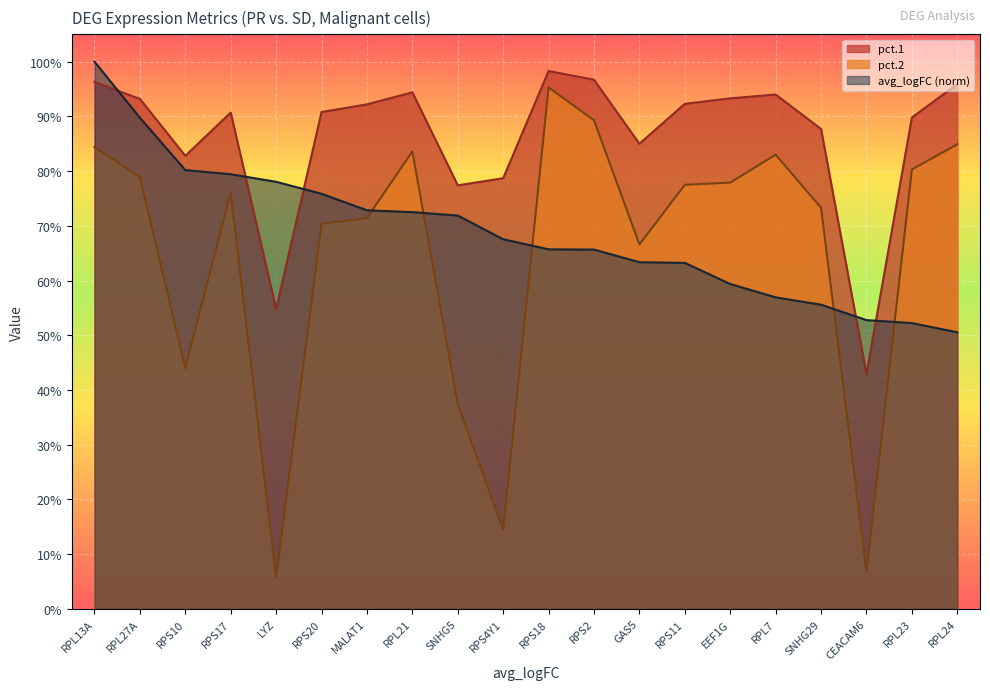

How many interior local peaks does the pct.1 series have?

4